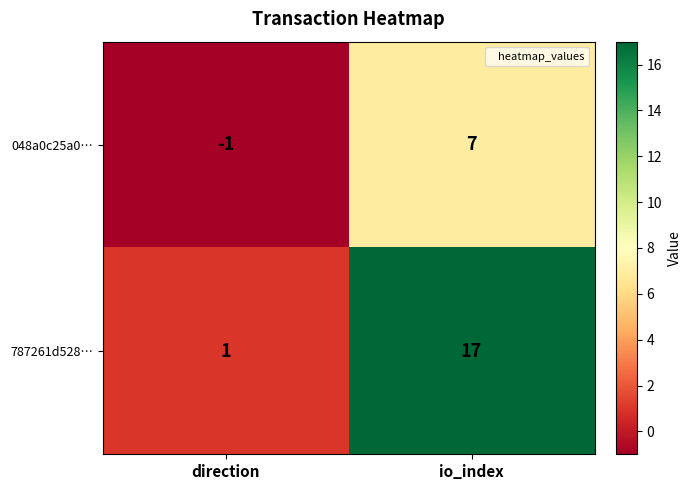

Is the value of 787261d528… at direction greater than the value of 048a0c25a0… at io_index?

No